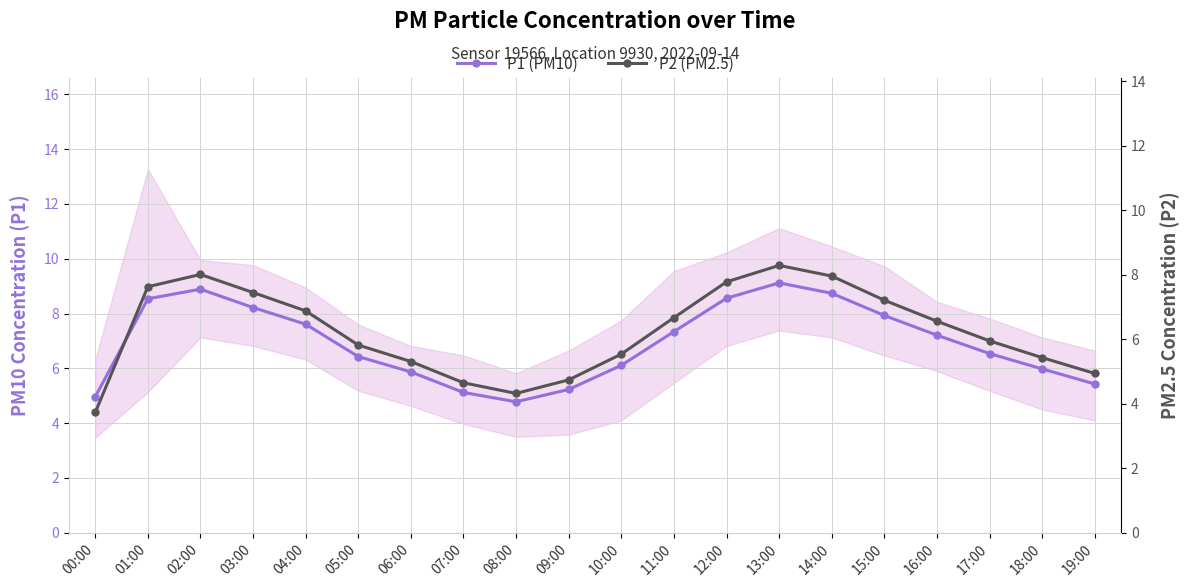

What is the value of the P2 (PM2.5) point at the 11th from the left?

5.5